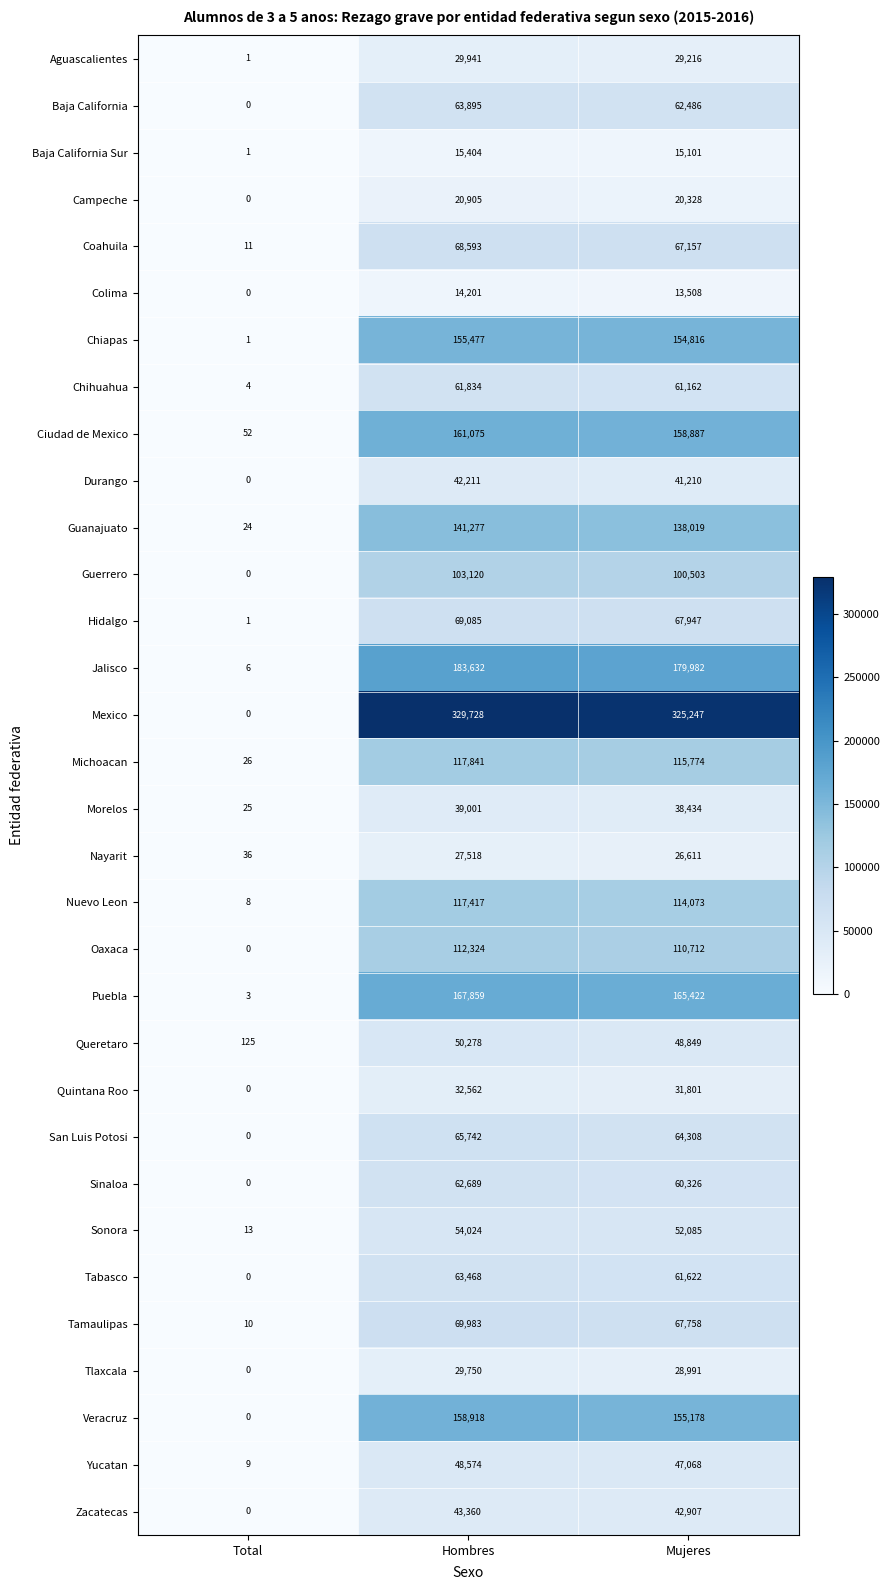

Which series has the largest range (max minus min)?

Mexico